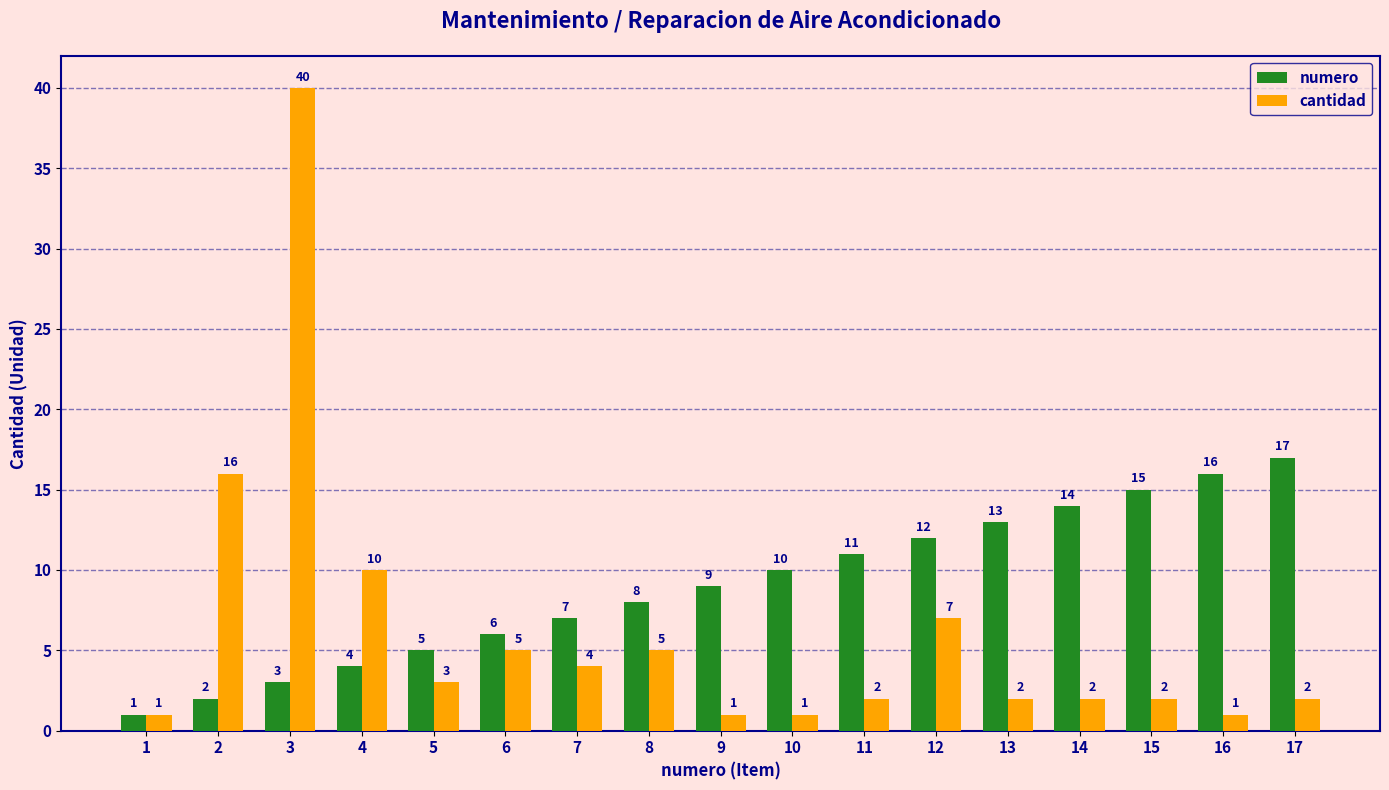

What is the smallest value displayed?

1